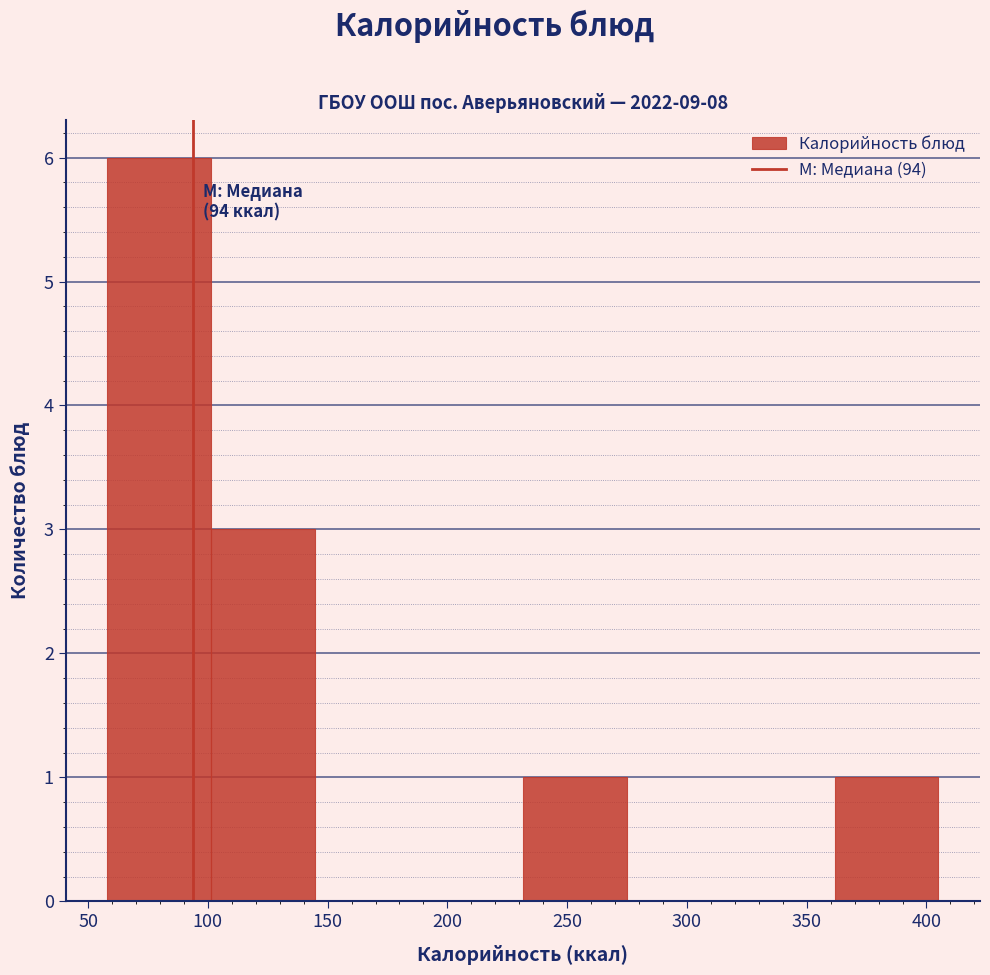

Over which range of the x-axis is the bar tallest?

60 to 100